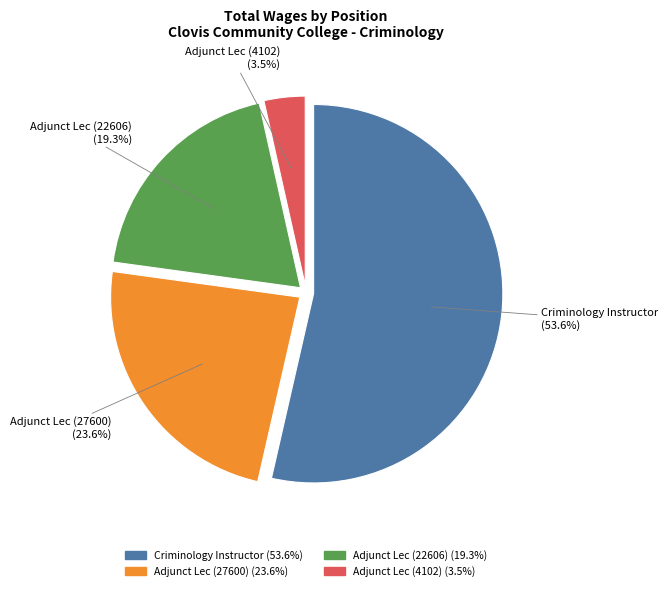

Does any single category account for the majority?

Yes